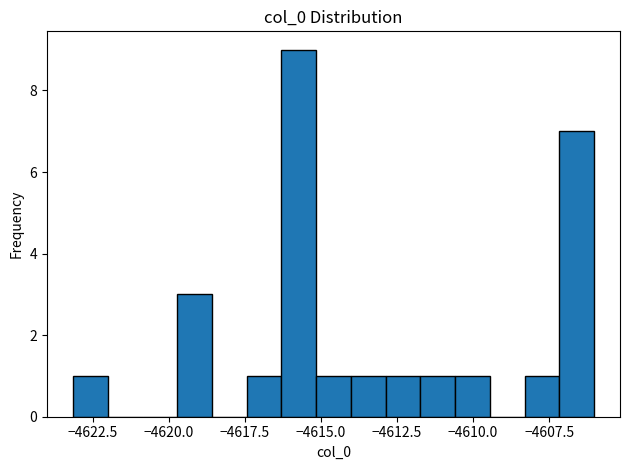

Around what value on the x-axis is the tallest bar? Give the approximate position of its centre, as read against the axis.

-4615.5